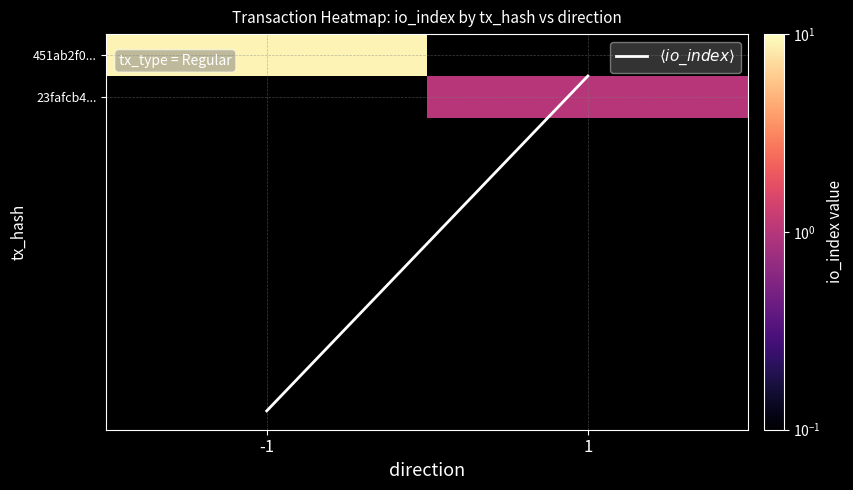

Which series has the largest total across all categories?

$\langle io\_index \rangle$